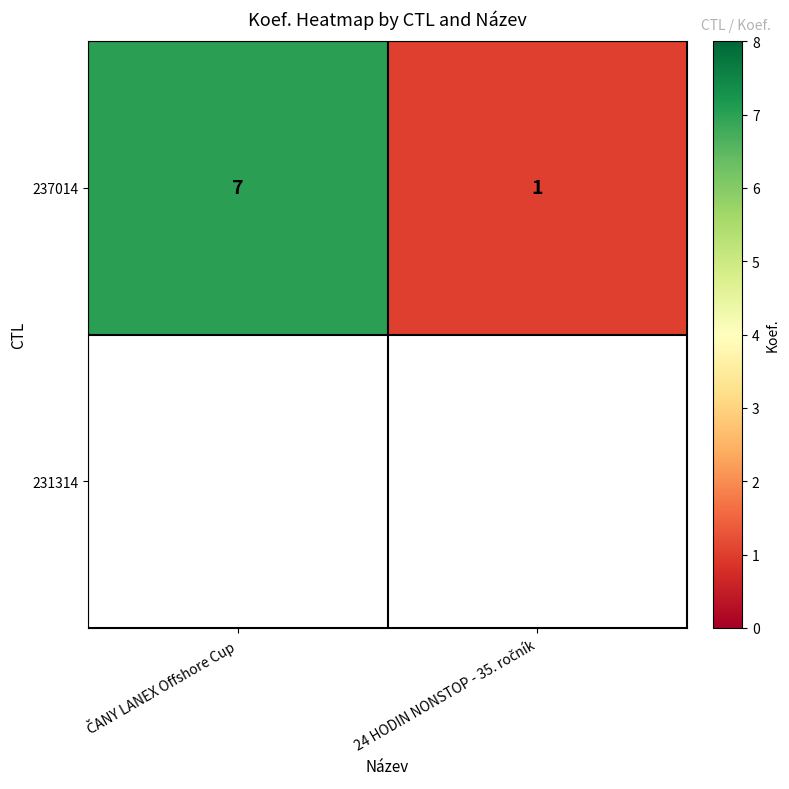

What is the ratio of the value at 24 HODIN NONSTOP - 35. ročník to the value at ČANY LANEX Offshore Cup?

0.1